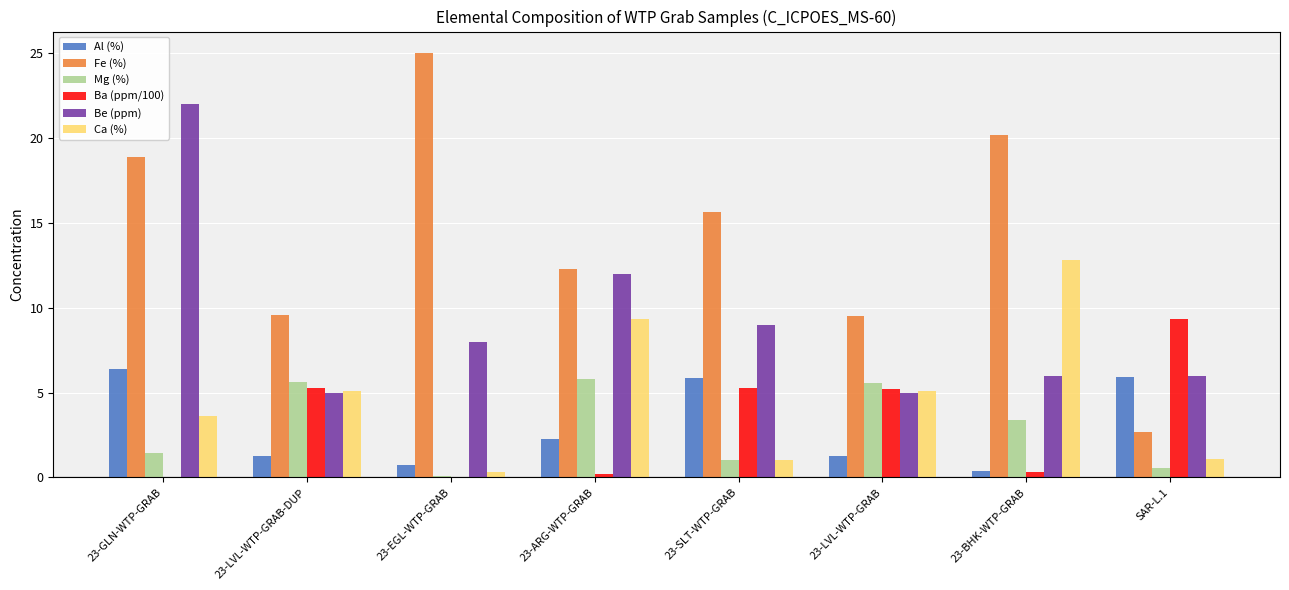

How many categories are shown in the chart?

8